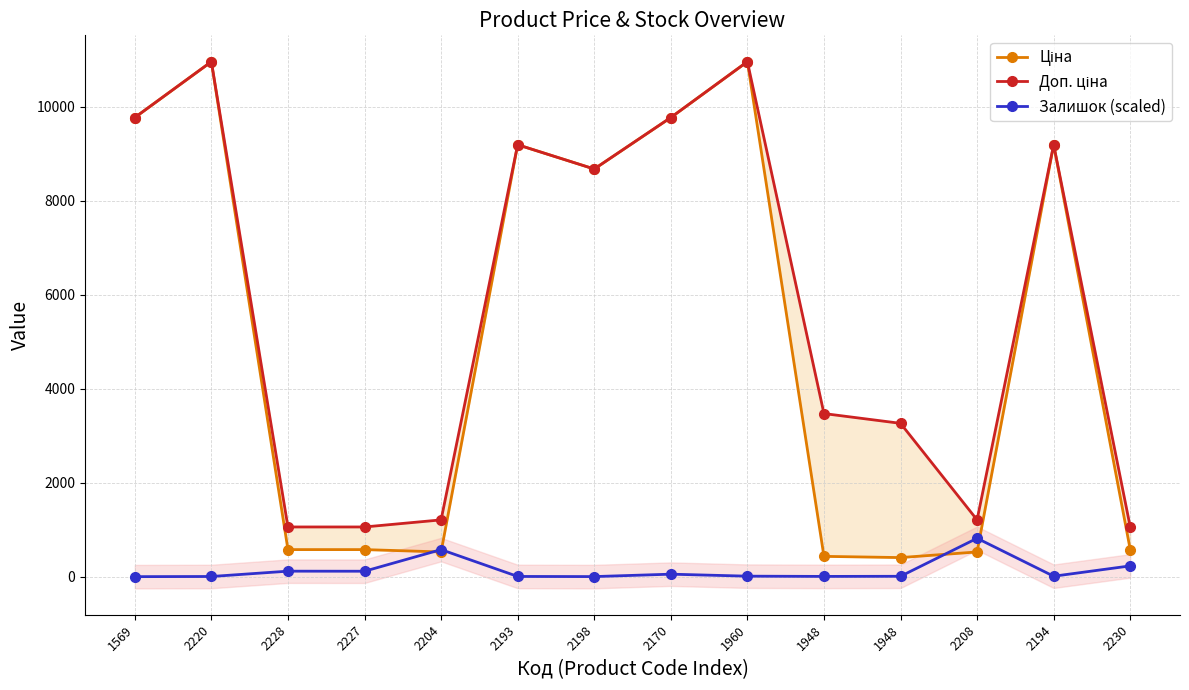

Rank the categories by Залишок (scaled) value from highest to lowest.

2208, 2204, 2230, 2228, 2227, 2170, 1960, 2194, 1948, 1948, 2193, 2220, 2198, 1569